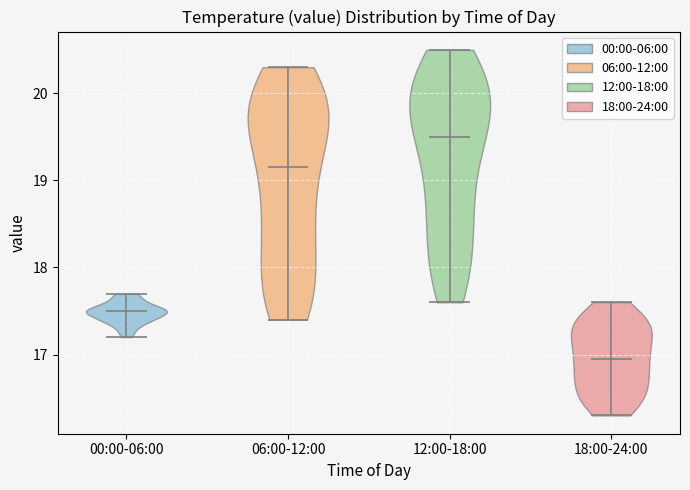

Which violin has the lowest median line?

18:00-24:00